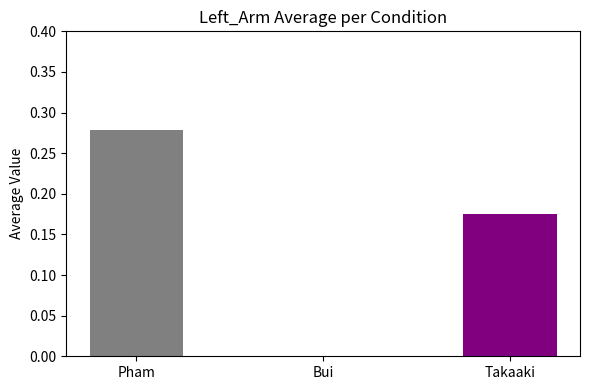

What is the maximum value shown in the chart?

0.3